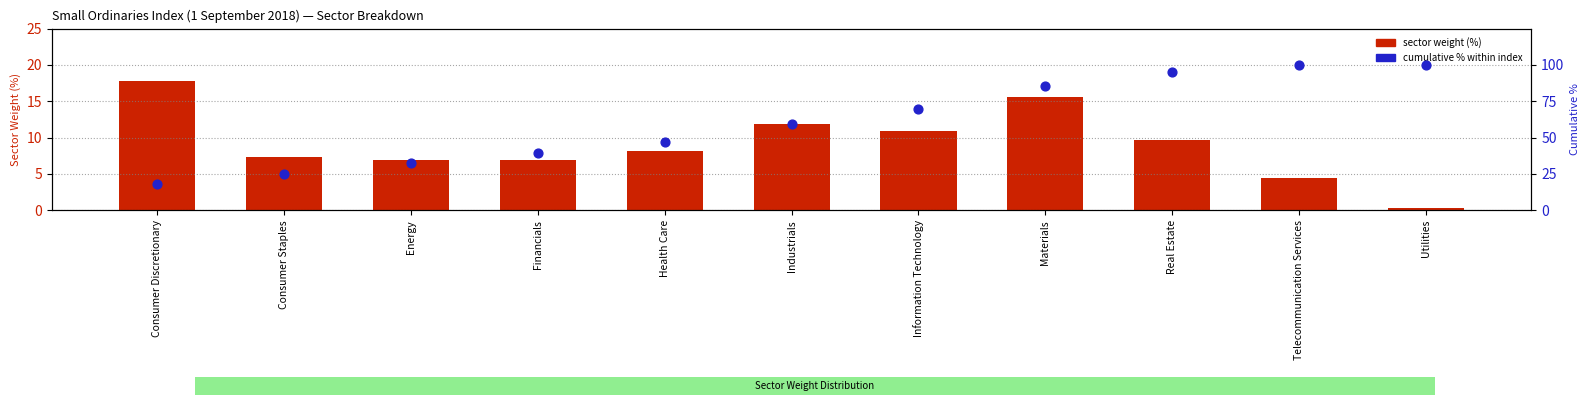

At how many categories does at least one series exceed 48?

6